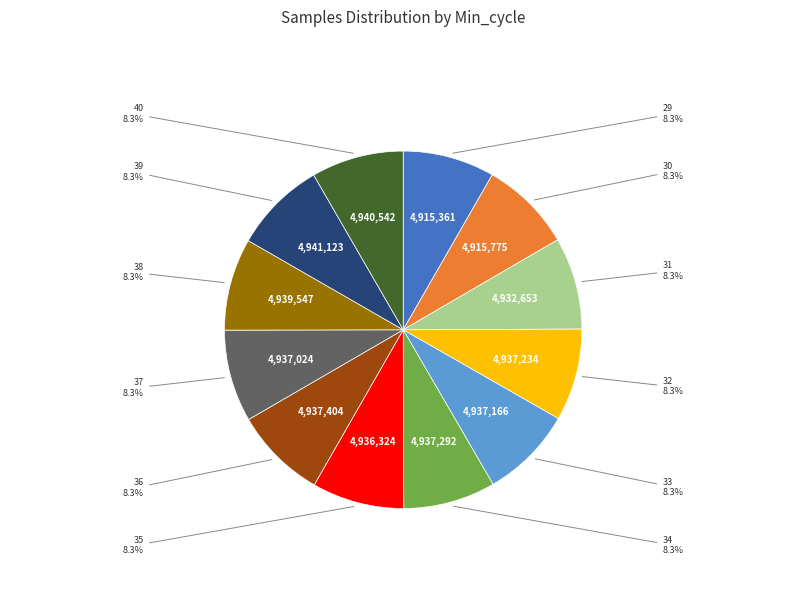

Does any single category account for the majority?

No